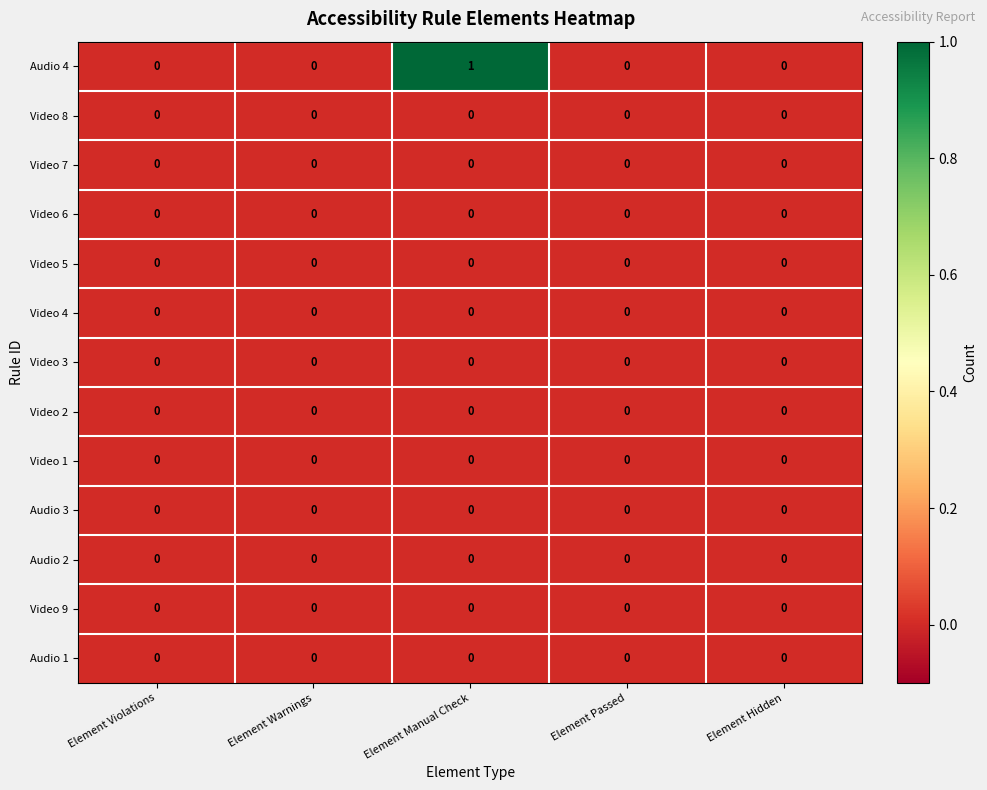

The value of Audio 2 at Element Passed is 0. True or false?

True